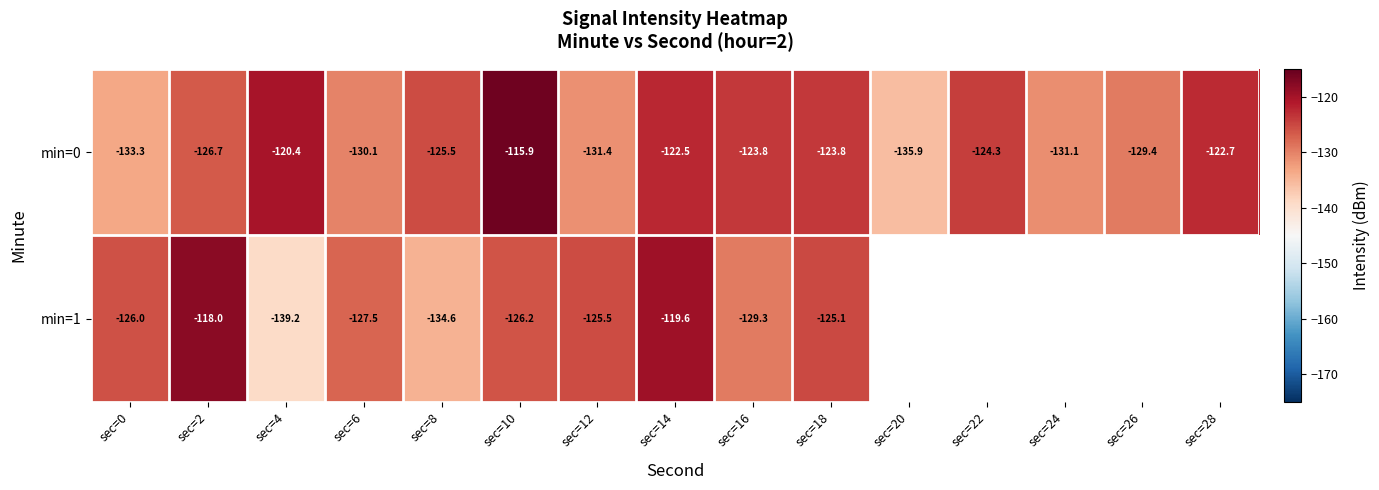

How many values in the min=0 series exceed -125?

7